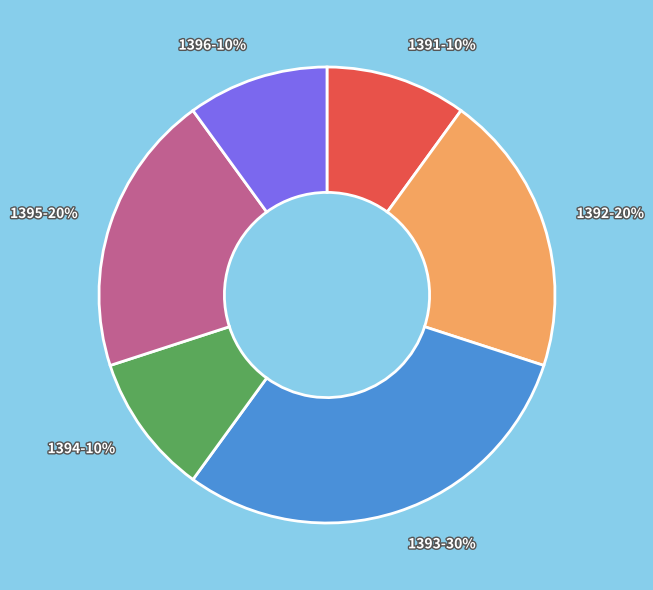

To the nearest percent, what is the combined percentage of 1394 and 1391?

20%